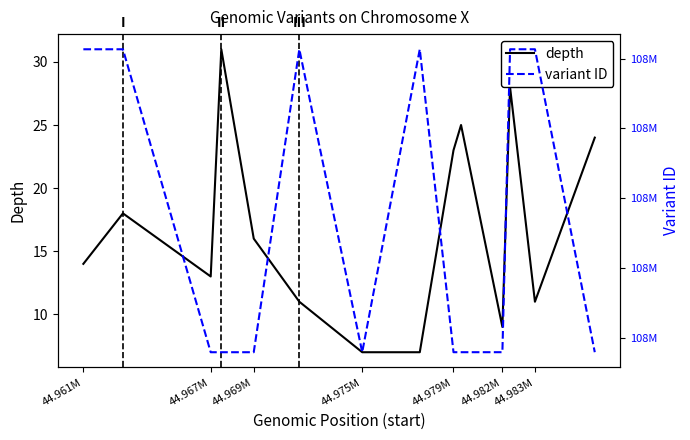

True or false: depth and variant ID intersect in this chart.

False